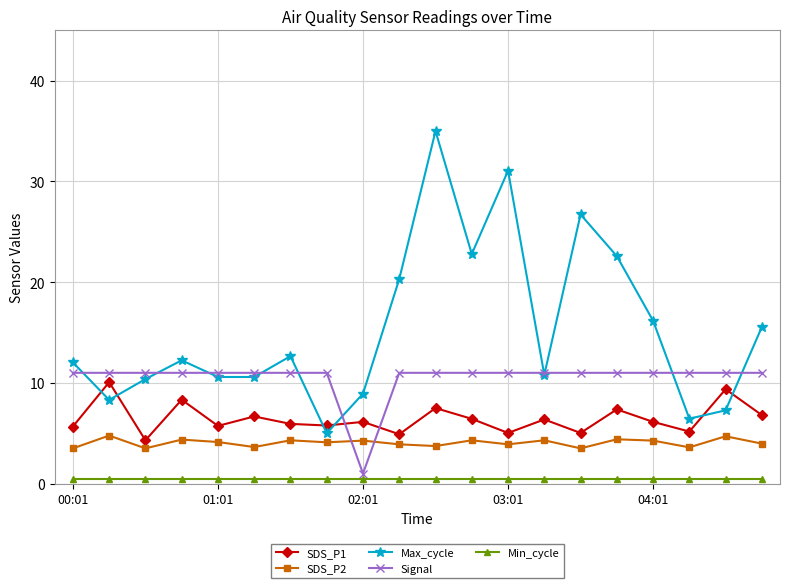

True or false: SDS_P2 and Min_cycle intersect in this chart.

False